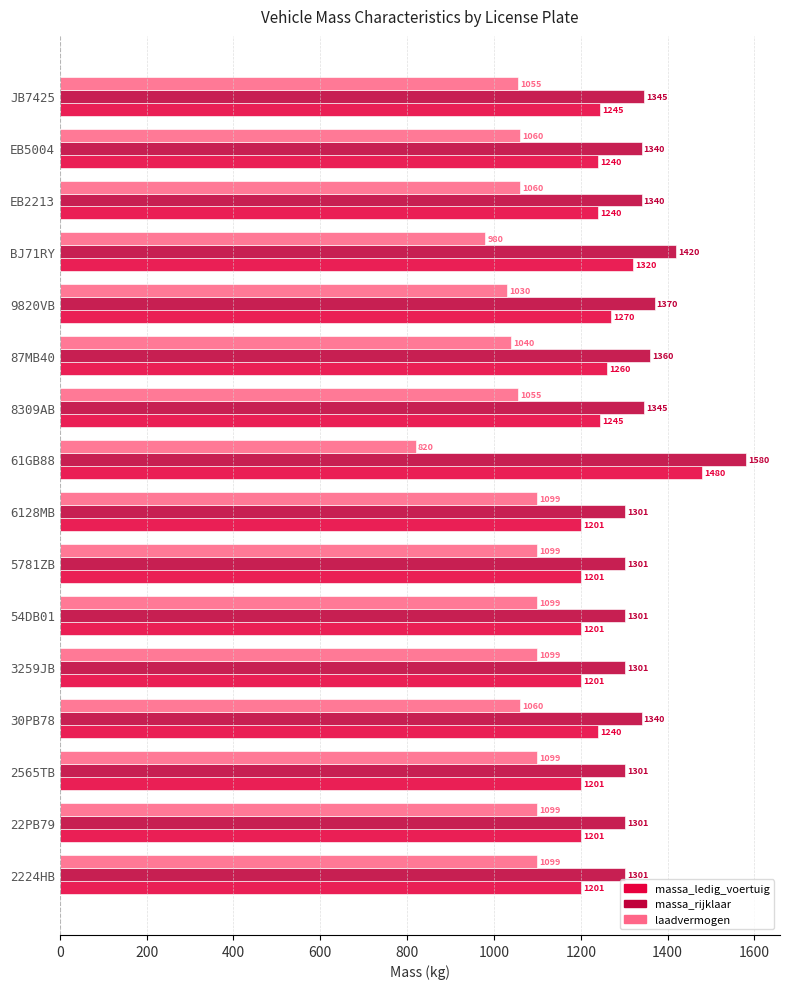

What is the difference between the second highest and second lowest values in the massa_ledig_voertuig series?

119